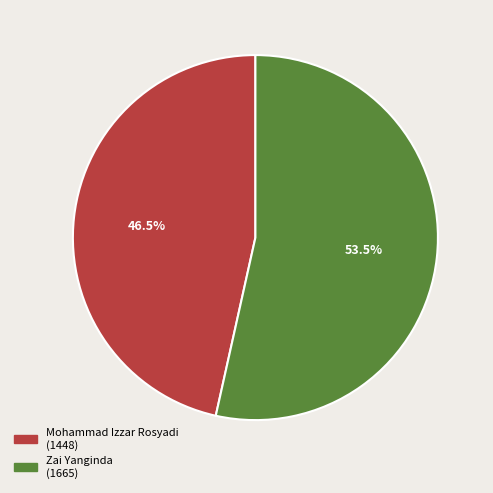

Does Zai Yanginda represent more than half of the total?

Yes